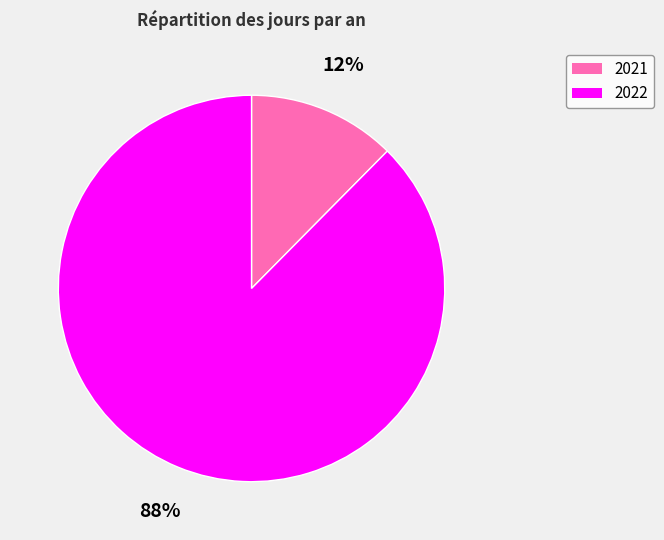

Rank the categories by value from highest to lowest.

2022, 2021